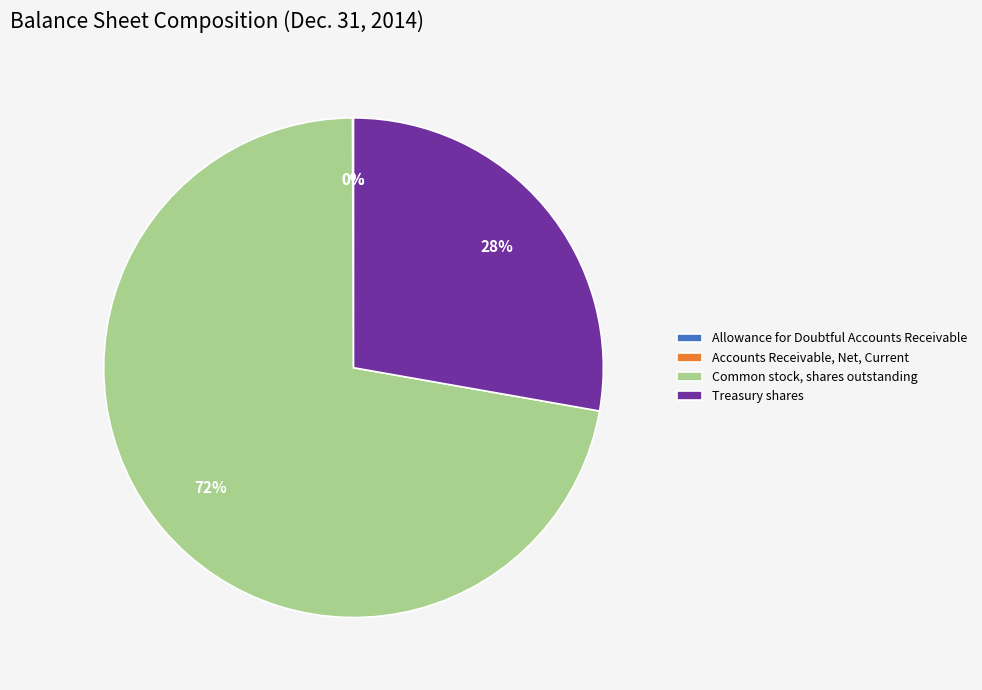

What percentage is the Common stock, shares outstanding slice, to the nearest percent?

72%